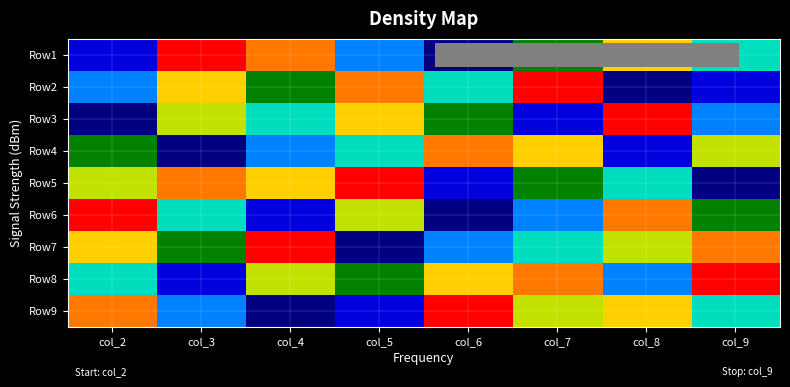

Rank the series at col_7 from lowest to highest value.

Row3, Row6, Row7, Row1, Row5, Row9, Row4, Row8, Row2